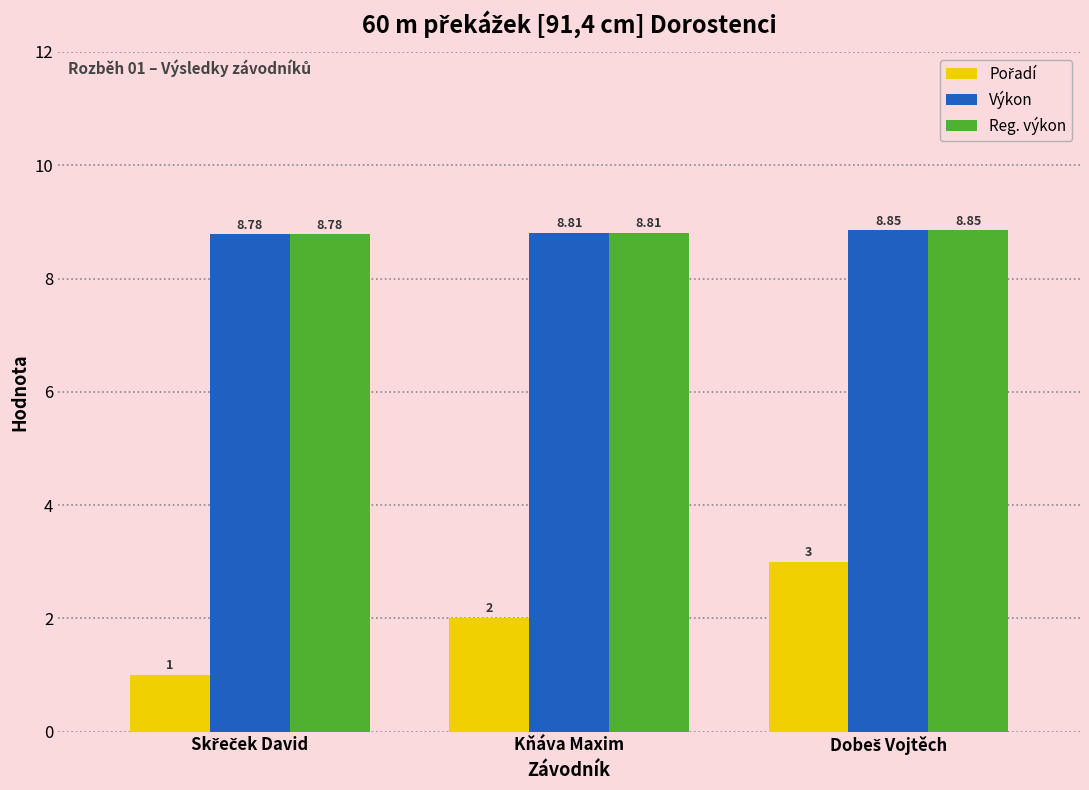

At how many categories does at least one series exceed 8?

3